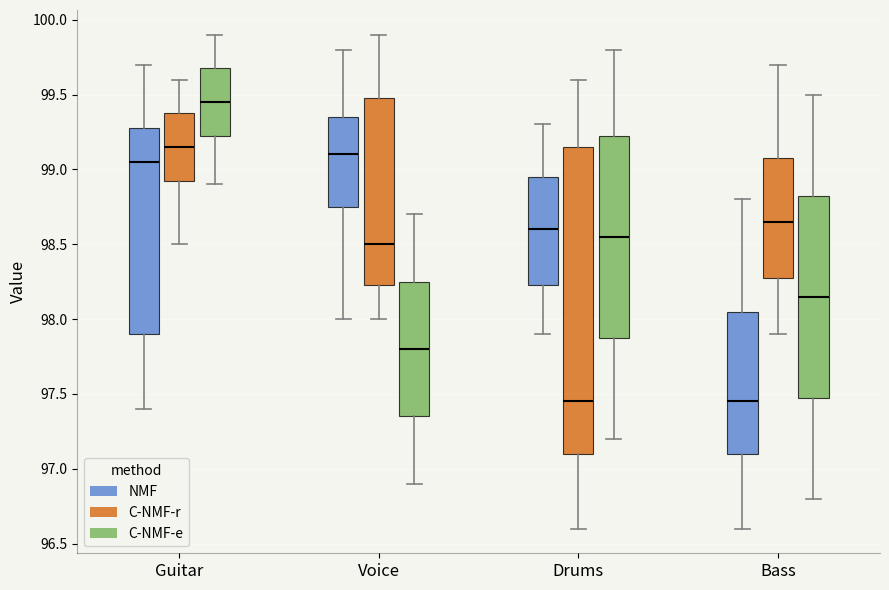

Reading left to right, transcribe this box plot: for each box, give where its median line is, the range the box spans, and where its two whiskers end, as read against the y-axis. The values are not printed on the chart, so give them approximately, as read against the axis.

Guitar (NMF): median 99.05, box 97.90 to 99.30, whiskers 97.40 to 99.70
Guitar (C-NMF-r): median 99.15, box 98.95 to 99.40, whiskers 98.50 to 99.60
Guitar (C-NMF-e): median 99.45, box 99.25 to 99.70, whiskers 98.90 to 99.90
Voice (NMF): median 99.10, box 98.75 to 99.35, whiskers 98.00 to 99.80
Voice (C-NMF-r): median 98.50, box 98.25 to 99.50, whiskers 98.00 to 99.90
Voice (C-NMF-e): median 97.80, box 97.35 to 98.25, whiskers 96.90 to 98.70
Drums (NMF): median 98.60, box 98.25 to 98.95, whiskers 97.90 to 99.30
Drums (C-NMF-r): median 97.45, box 97.10 to 99.15, whiskers 96.60 to 99.60
Drums (C-NMF-e): median 98.55, box 97.90 to 99.25, whiskers 97.20 to 99.80
Bass (NMF): median 97.45, box 97.10 to 98.05, whiskers 96.60 to 98.80
Bass (C-NMF-r): median 98.65, box 98.30 to 99.10, whiskers 97.90 to 99.70
Bass (C-NMF-e): median 98.15, box 97.50 to 98.85, whiskers 96.80 to 99.50